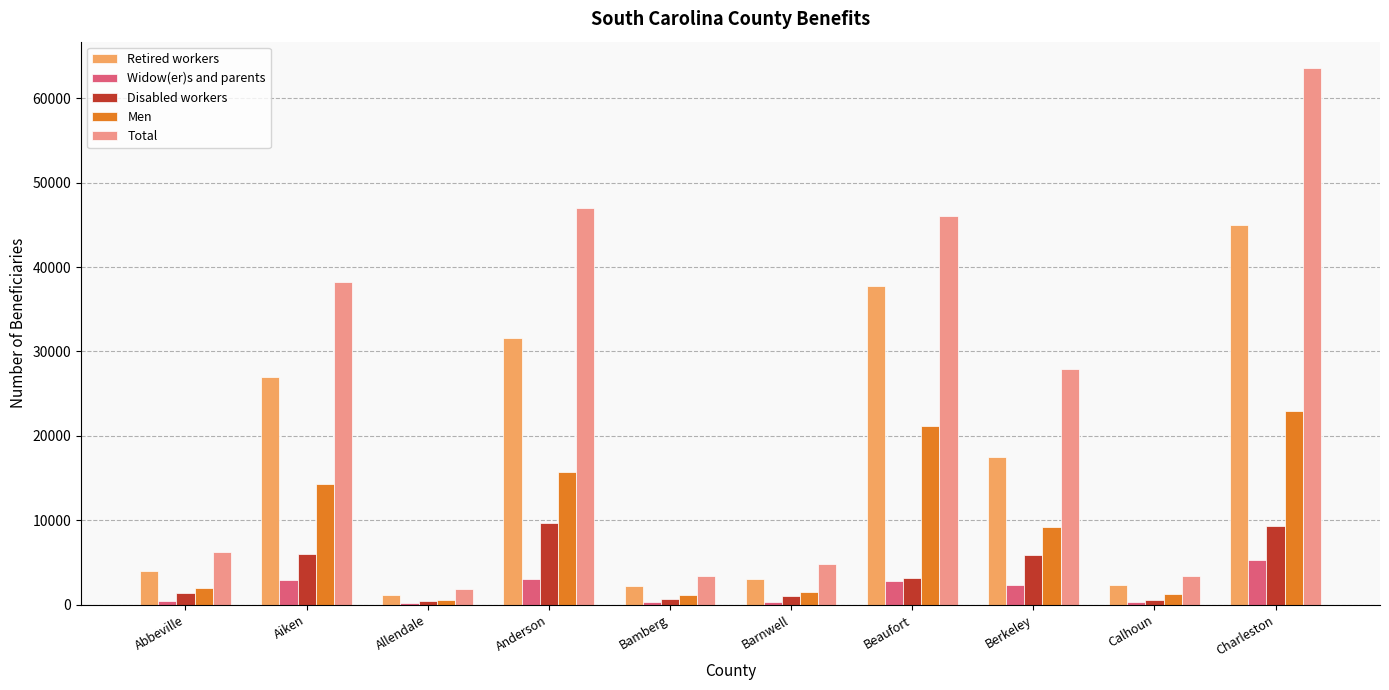

At which category is the sum across all series the highest?

Charleston